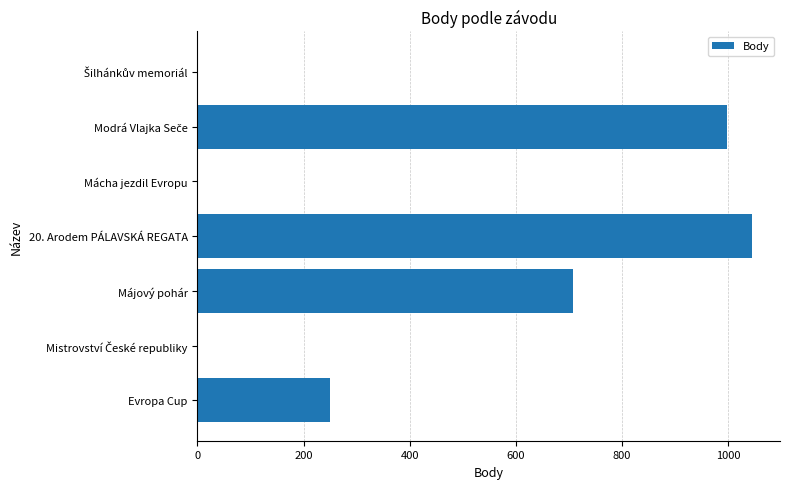

What is the greatest value displayed?

1045